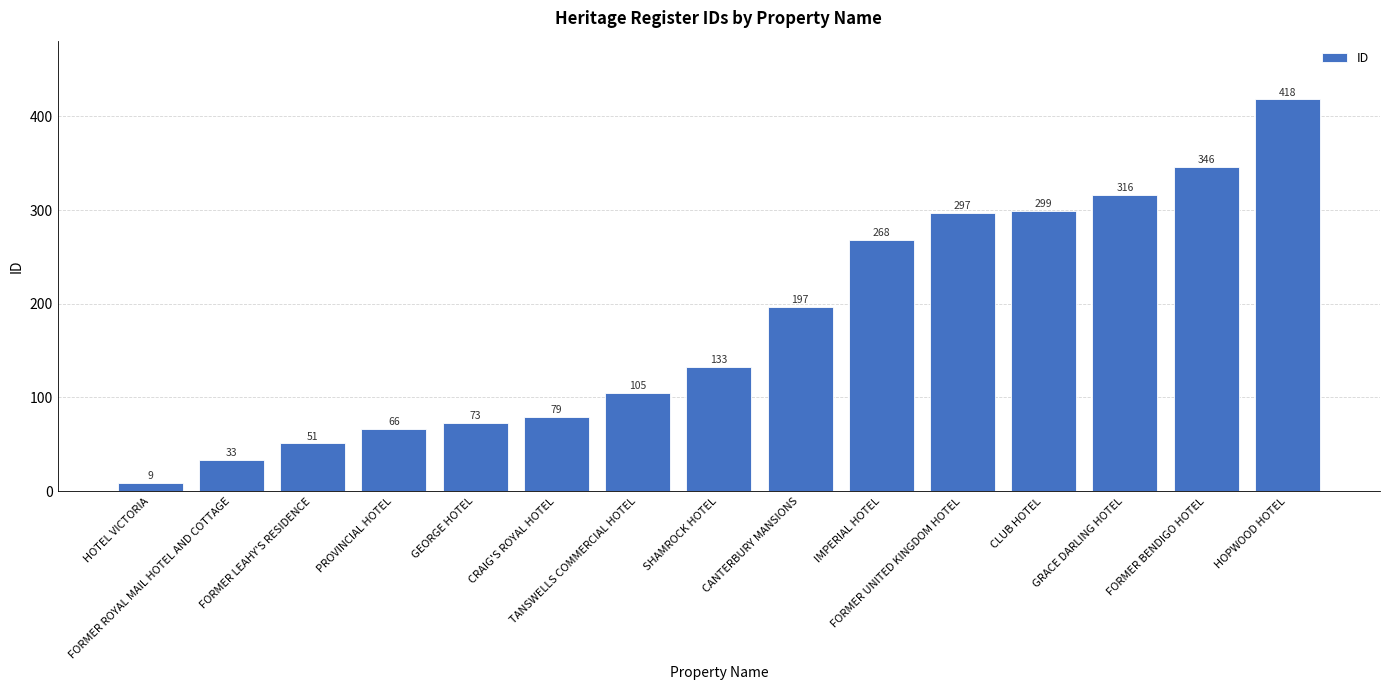

How many values are below 133?

7